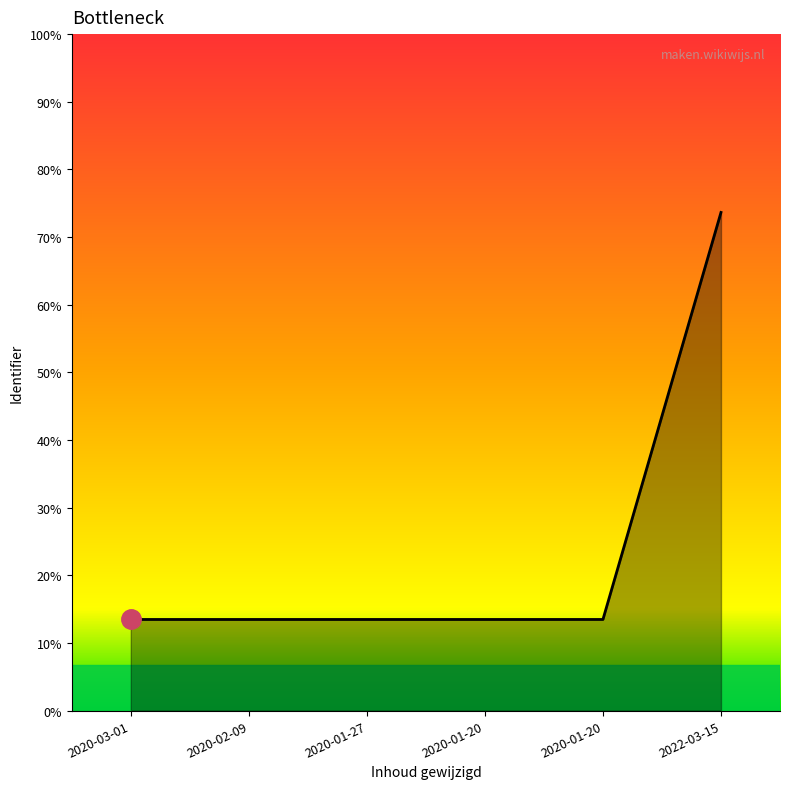

Does the chart have visible grid lines?

No